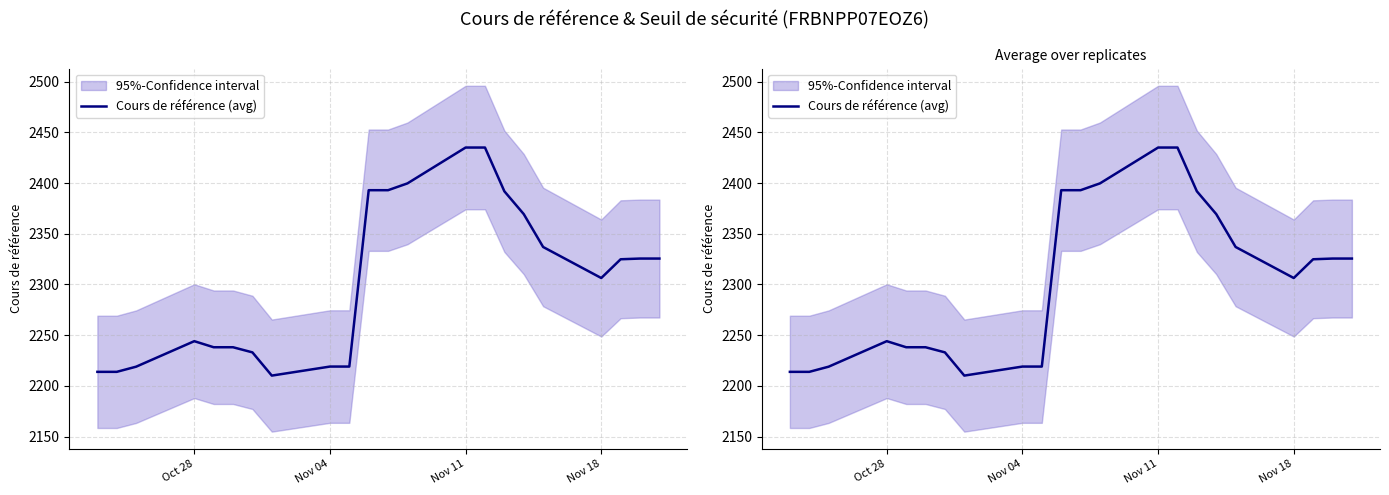

Is it true that the value at 11 is 1670.6?

False